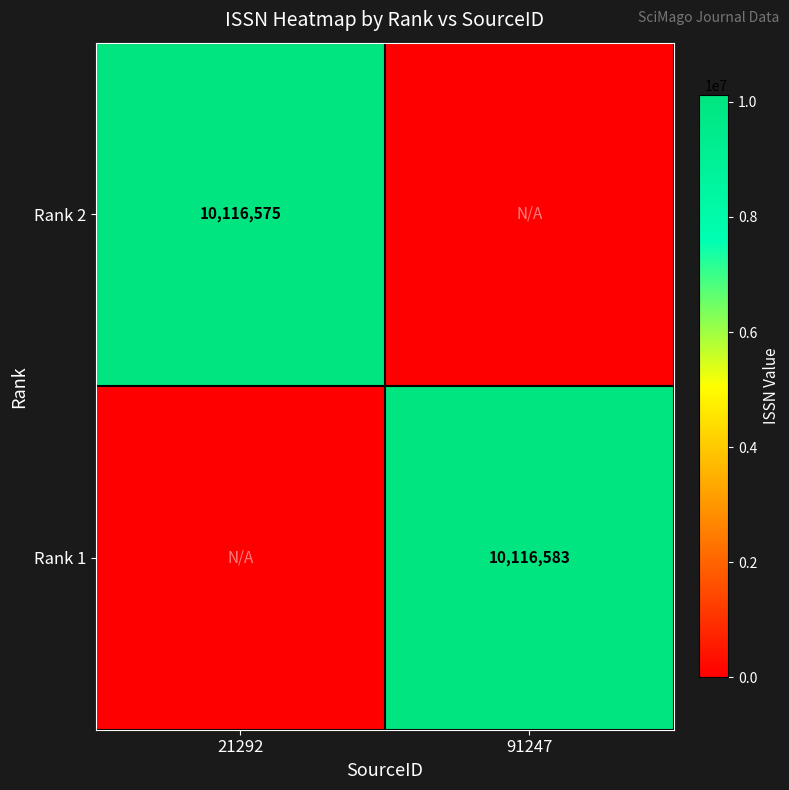

At how many categories does at least one series exceed 3925596?

2